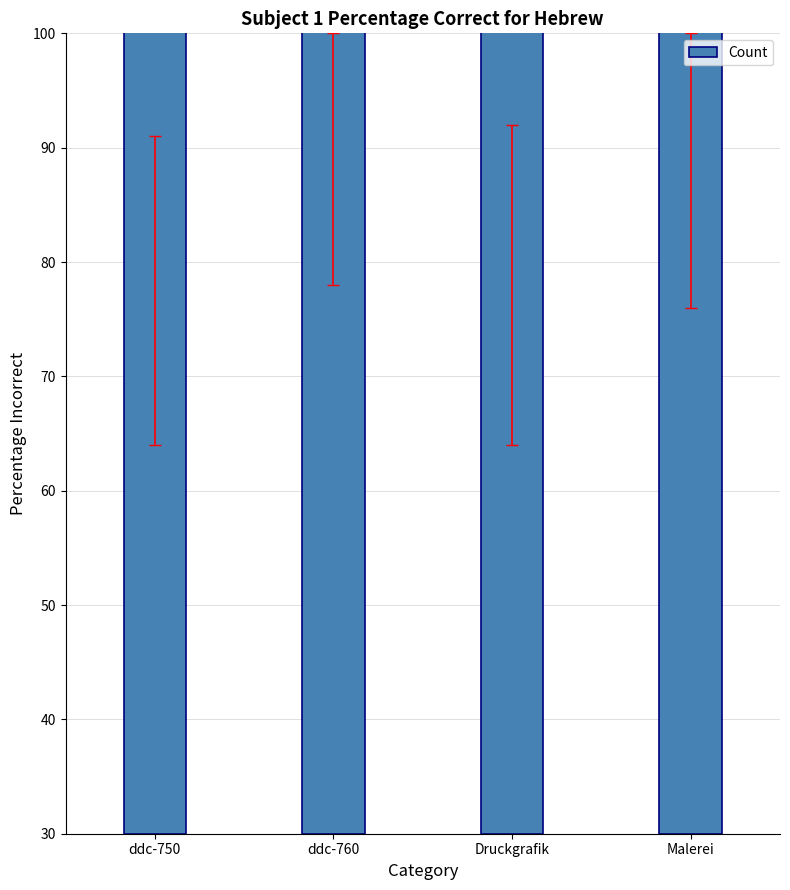

What is the label of the 3rd bar from the left?

Druckgrafik